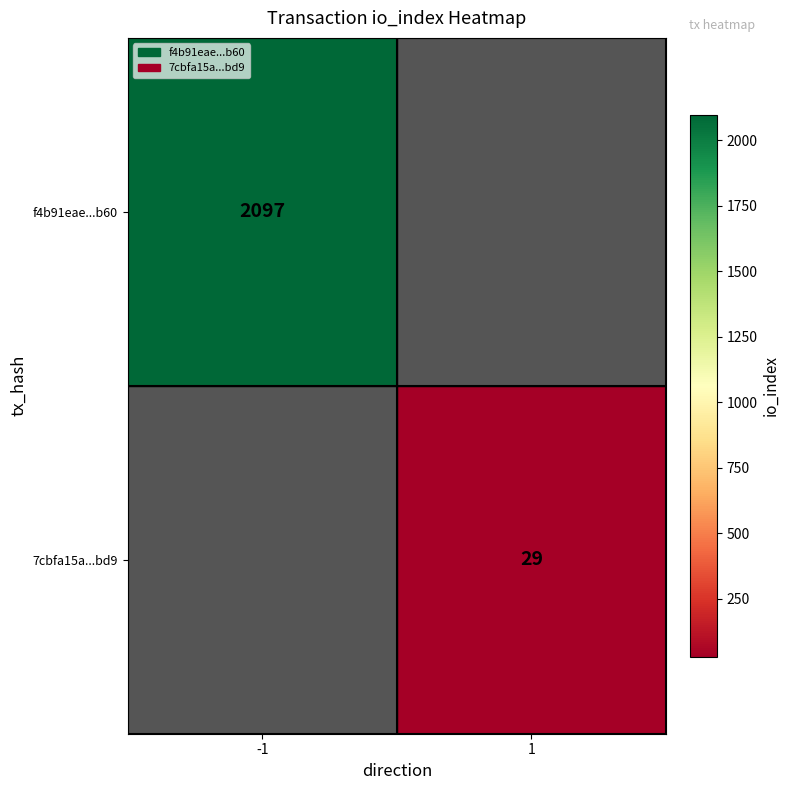

The f4b91eae...b60 series shows 1427 at -1. True or false?

False